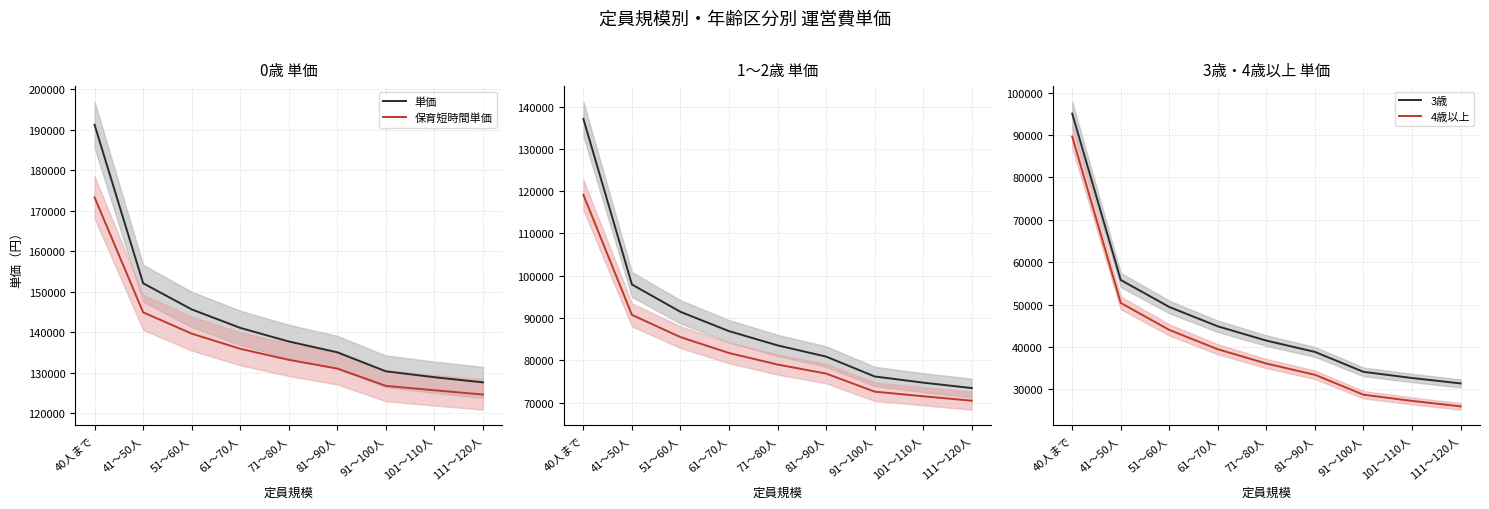

Is this an area chart (filled region under the line)?

No